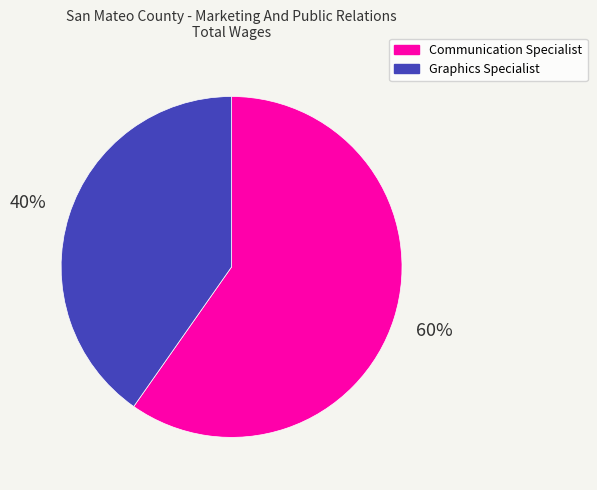

Which has a higher value, Graphics Specialist or Communication Specialist?

Communication Specialist